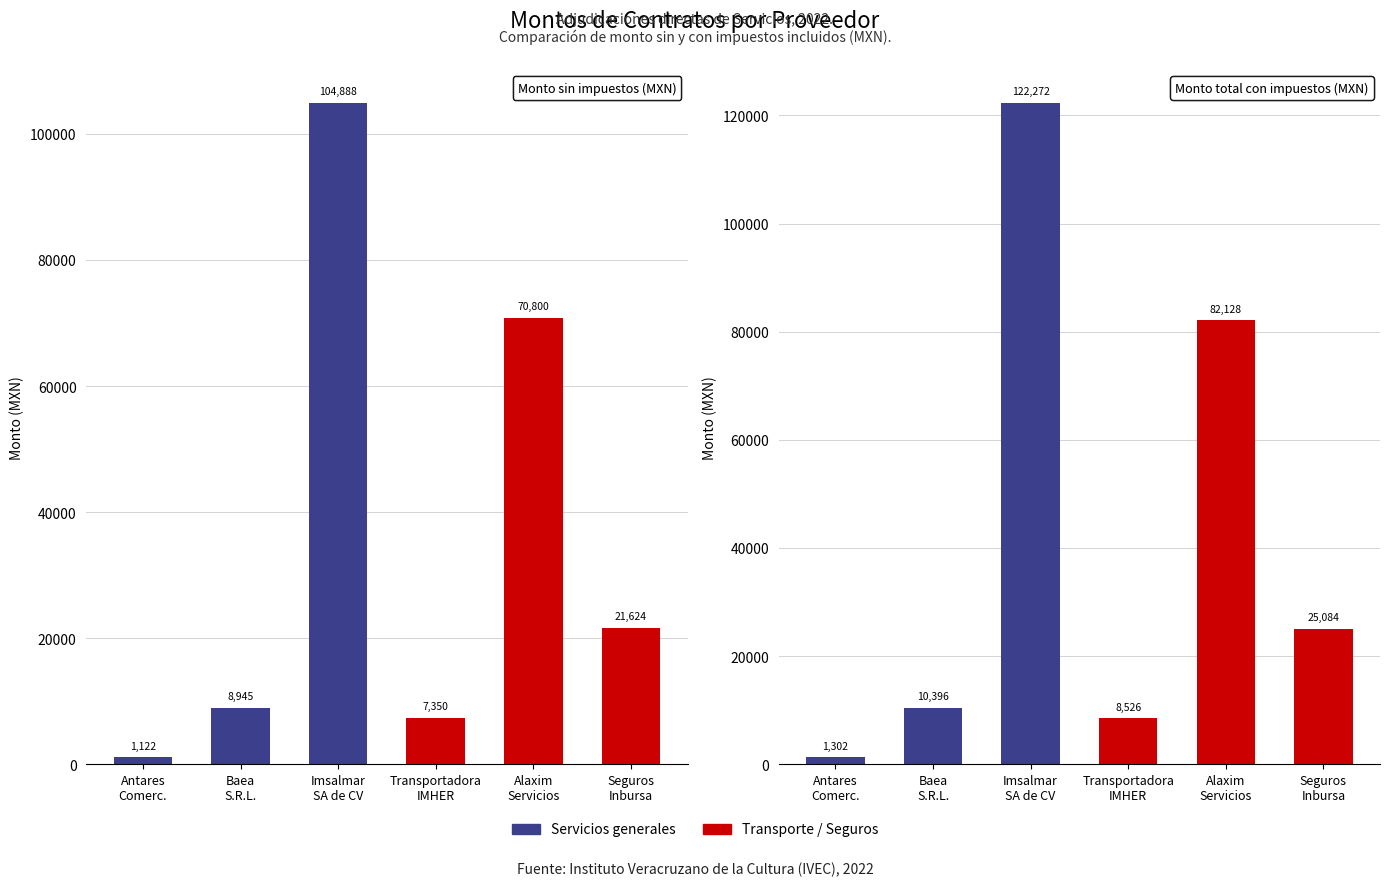

How many data points does each series have?

6